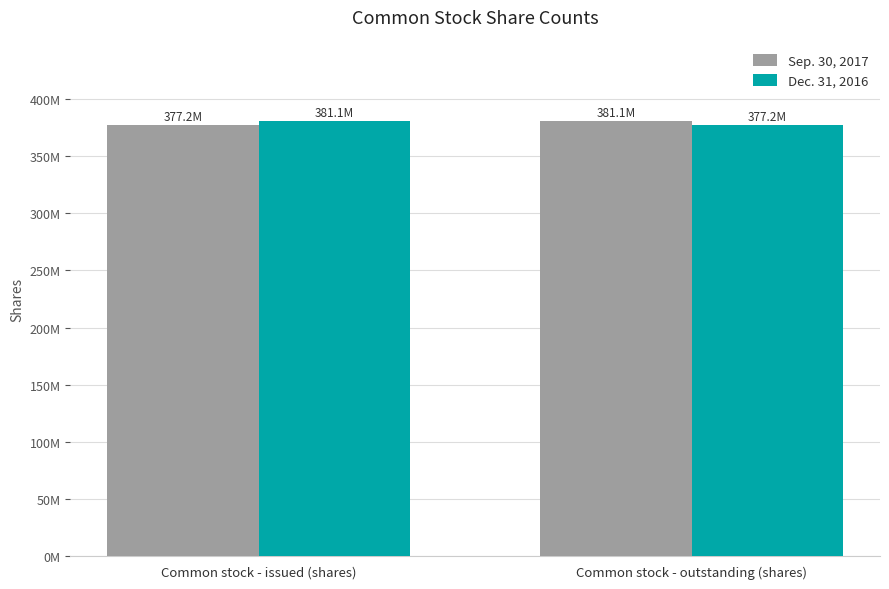

True or false: Sep. 30, 2017 has a value of 377200000 at Common stock - issued (shares).

True